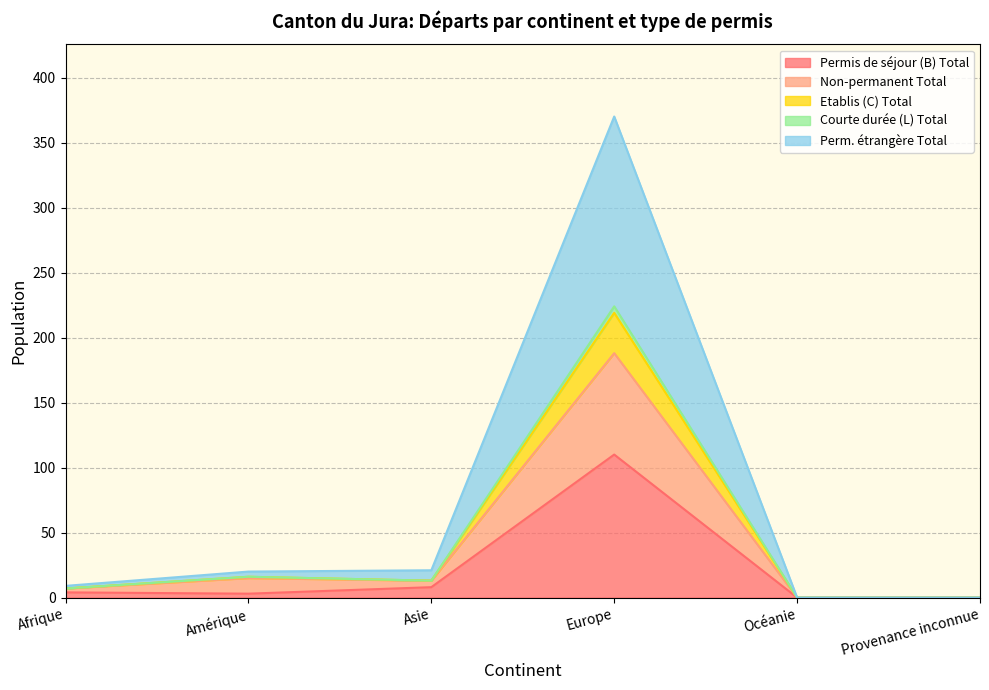

What is the approximate value of Non-permanent Total at Afrique?

7